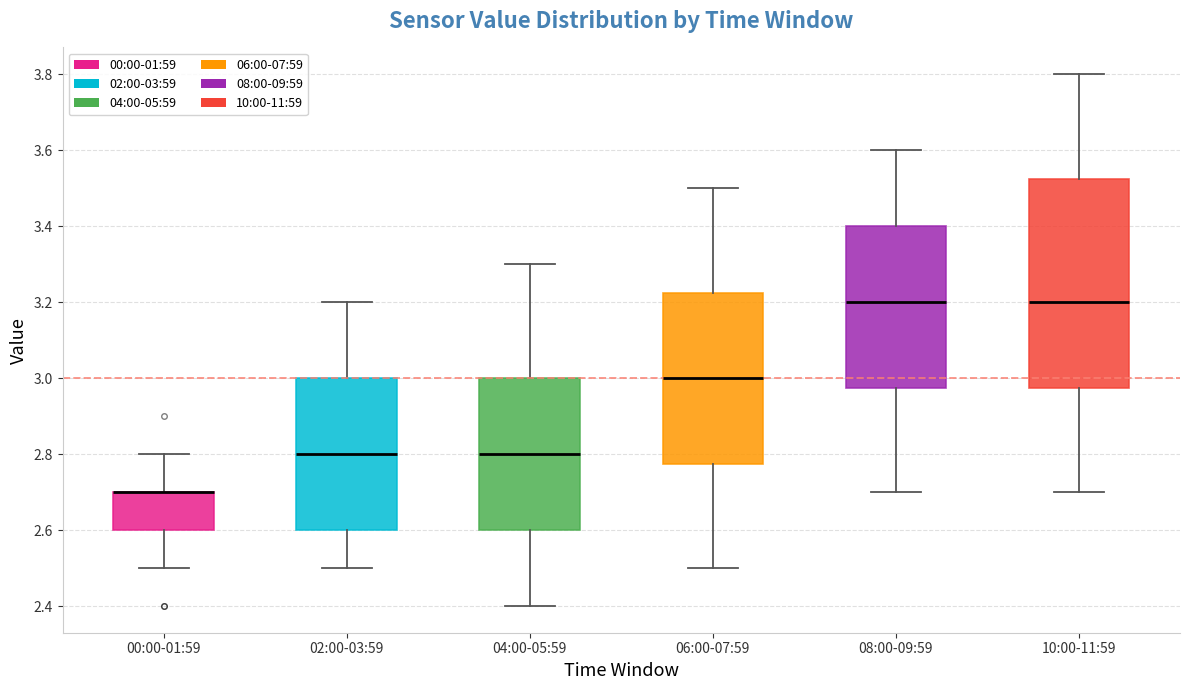

Reading left to right, read every box against the y-axis: the position of its median line, the range the box covers, and the ends of its whiskers. The values are not printed on the chart, so give them approximately, as read against the axis.

00:00-01:59: median 2.70 (drawn on the box's upper edge), box 2.60 to 2.70, whiskers 2.50 to 2.80
02:00-03:59: median 2.80, box 2.60 to 3.00, whiskers 2.50 to 3.20
04:00-05:59: median 2.80, box 2.60 to 3.00, whiskers 2.40 to 3.30
06:00-07:59: median 3.00, box 2.78 to 3.22, whiskers 2.50 to 3.50
08:00-09:59: median 3.20, box 2.98 to 3.40, whiskers 2.70 to 3.60
10:00-11:59: median 3.20, box 2.98 to 3.52, whiskers 2.70 to 3.80